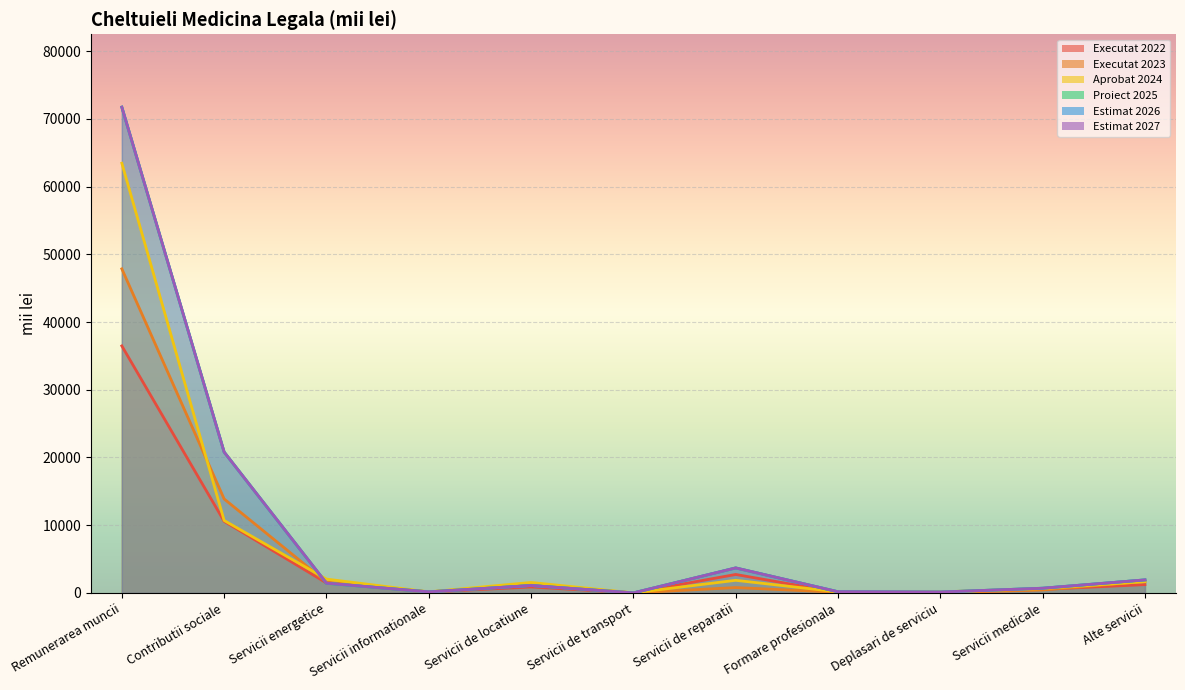

Rank the series at Deplasari de serviciu from highest to lowest value.

Aprobat 2024, Proiect 2025, Estimat 2026, Estimat 2027, Executat 2023, Executat 2022